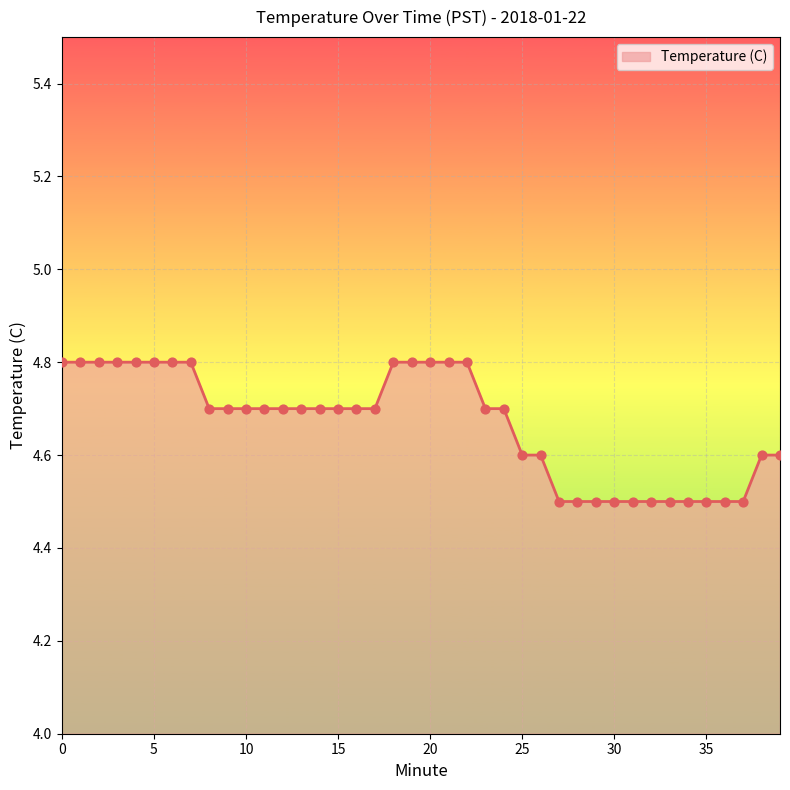

What is the difference between the maximum and minimum values?

0.3